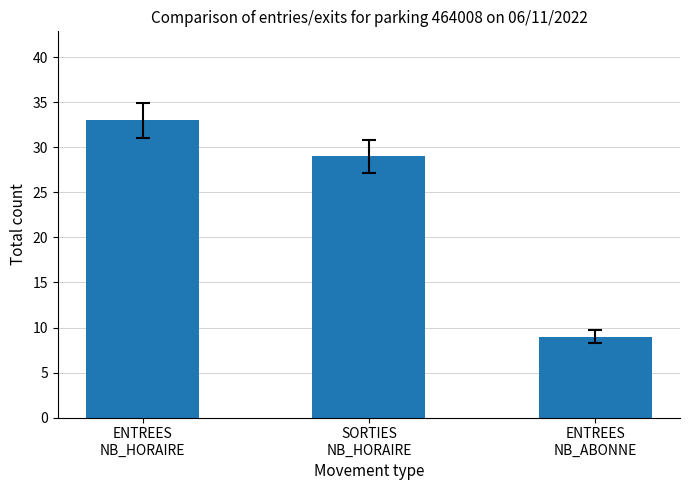

Approximately how many times larger is the value at SORTIES
NB_HORAIRE compared to ENTREES
NB_HORAIRE?

0.9